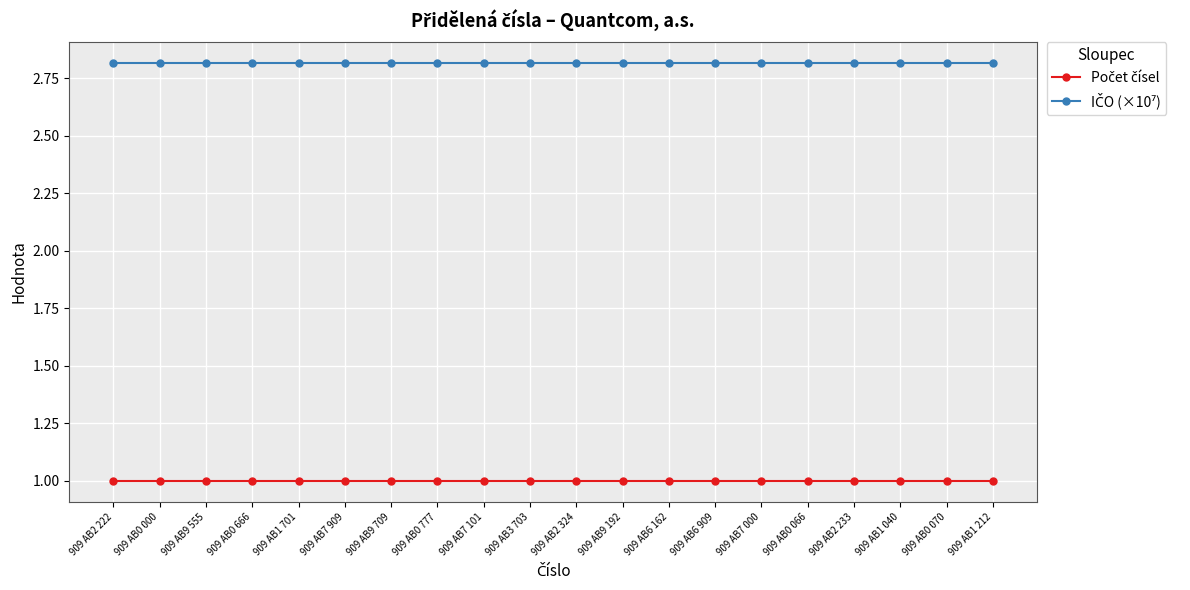

Is this an area chart (filled region under the line)?

No